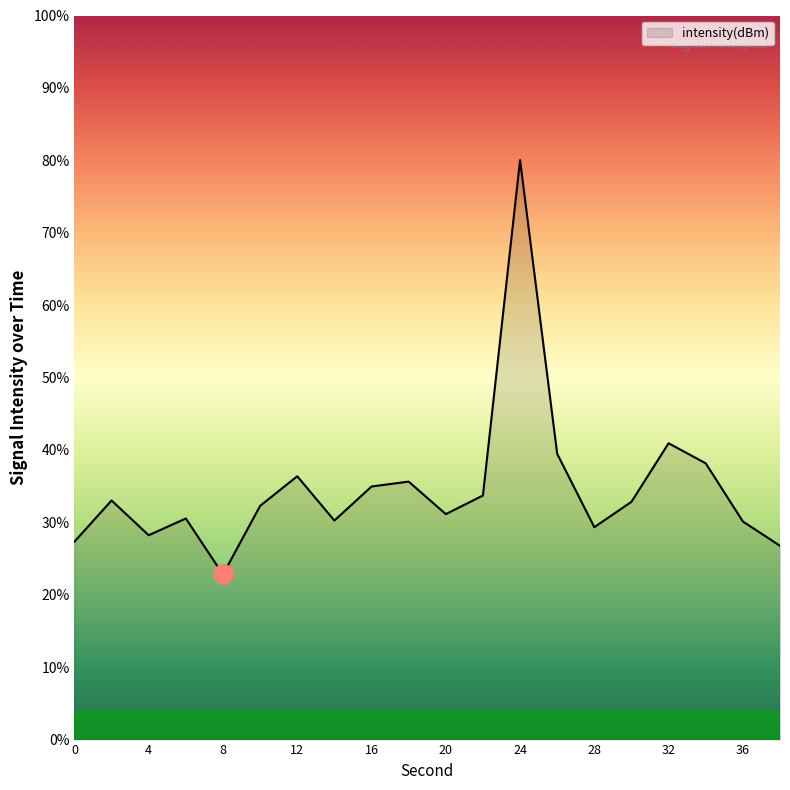

What is the greatest value displayed?

80.0